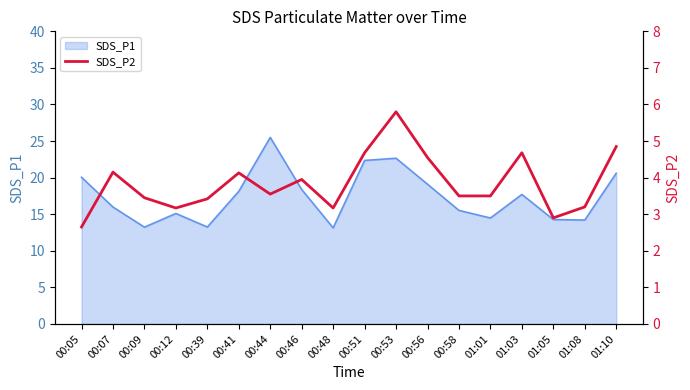

What is the minimum value shown in the chart?

2.6